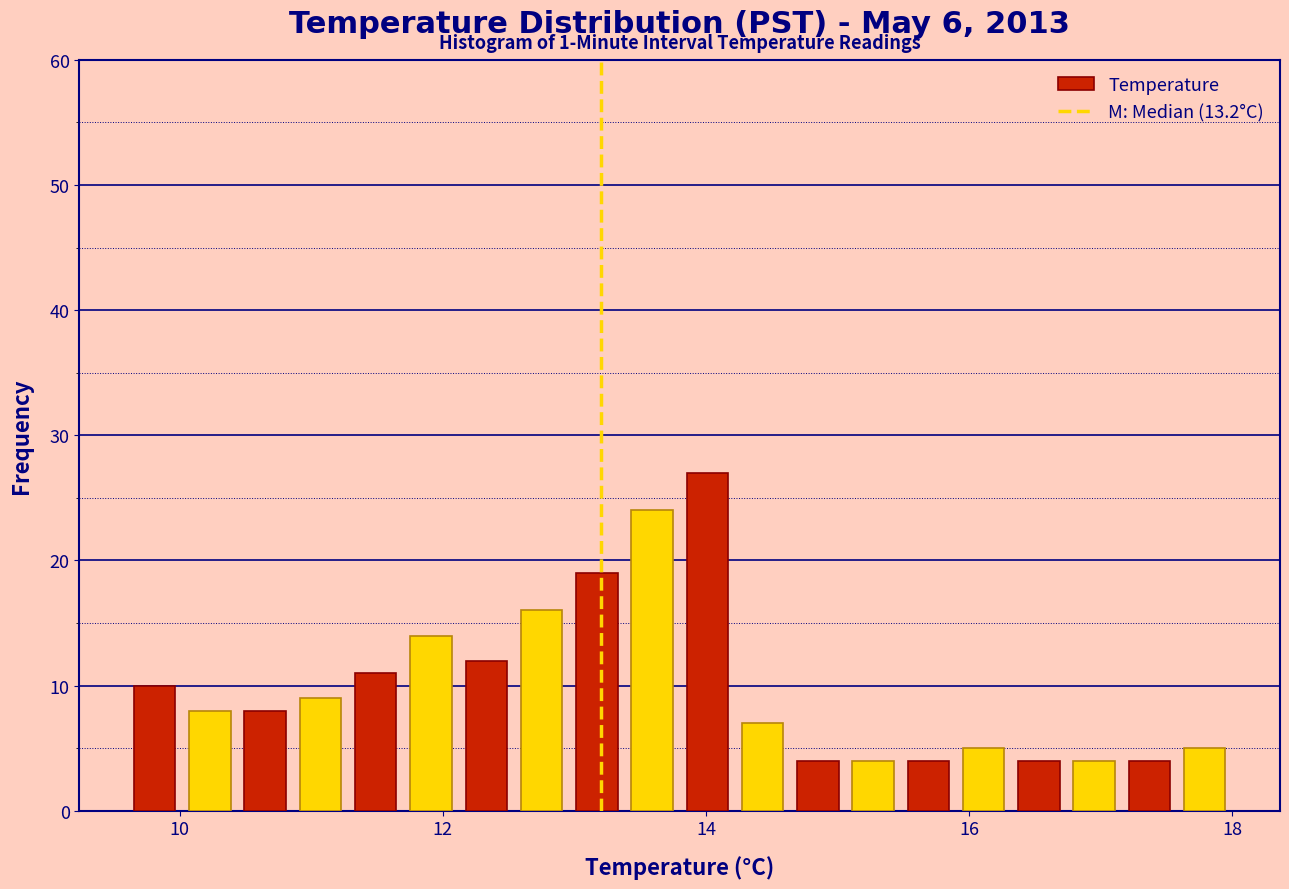

Around what value on the x-axis is the tallest bar? Give the approximate position of its centre, as read against the axis.

14.0